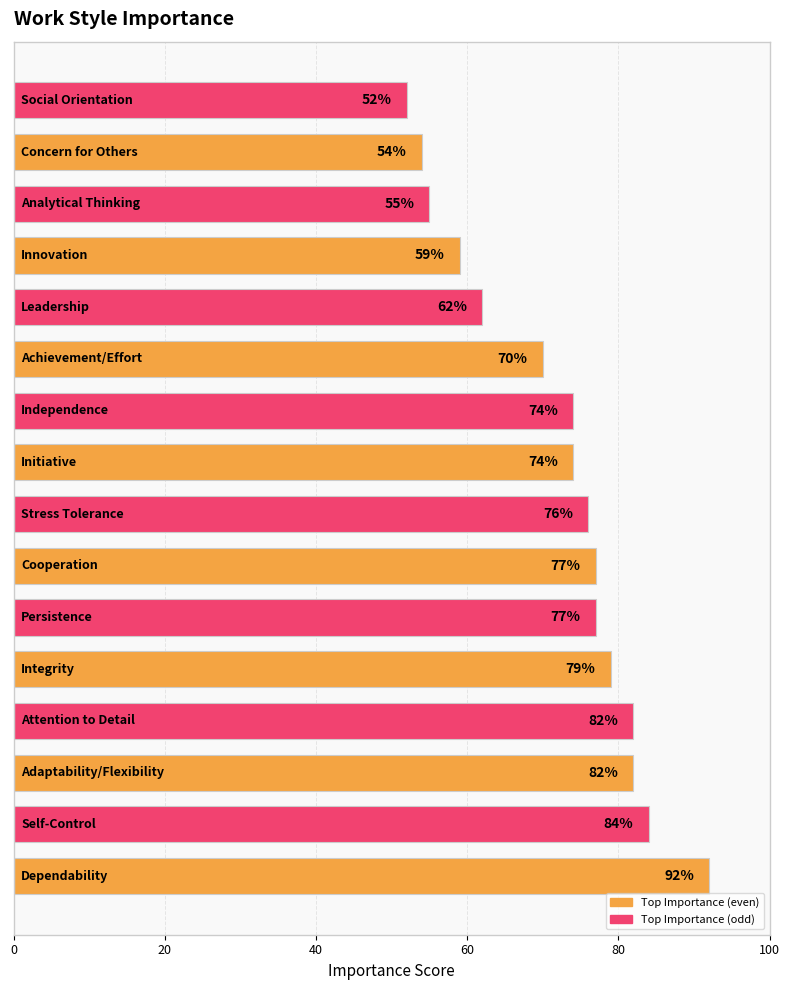

What is the difference between the second highest and second lowest values?

30